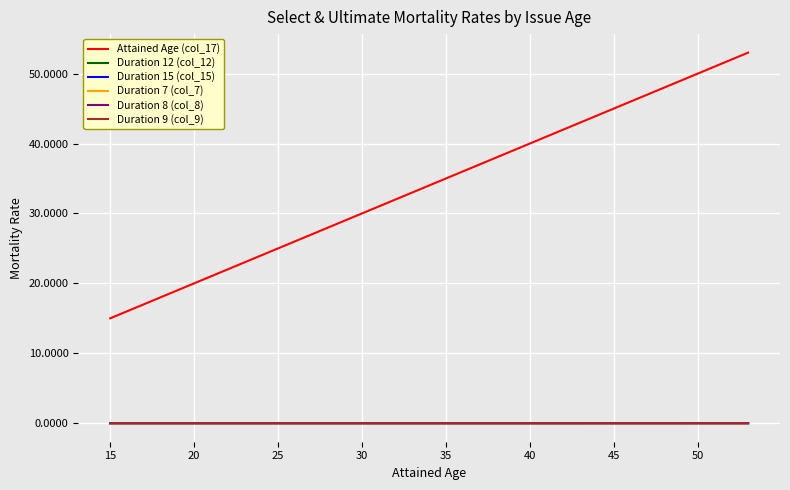

True or false: Attained Age (col_17) and Duration 7 (col_7) cross at least once.

False